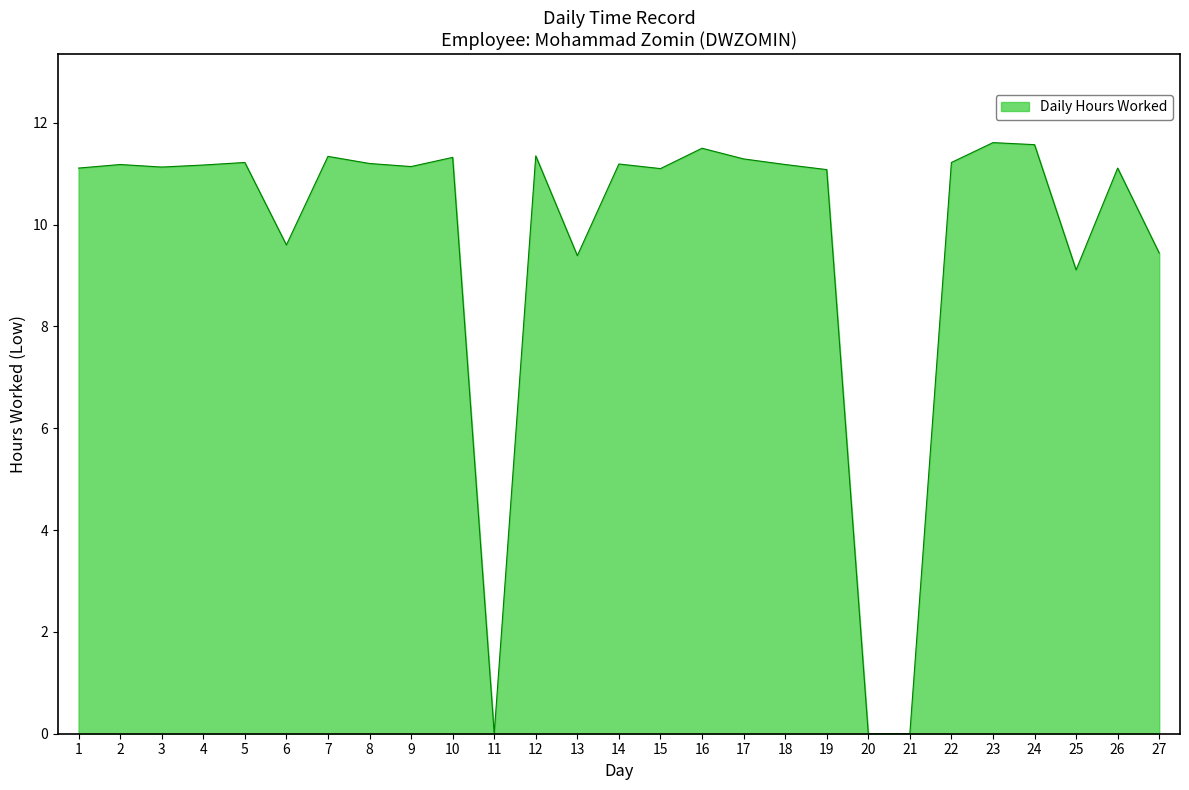

Does the chart have visible grid lines?

No